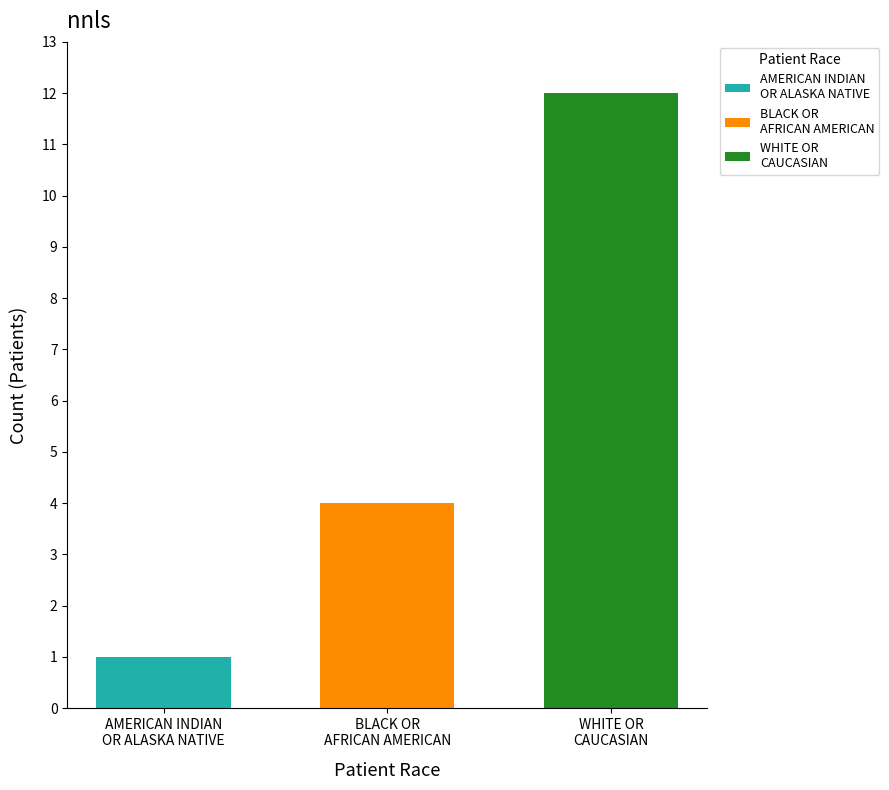

What is the maximum value shown in the chart?

12